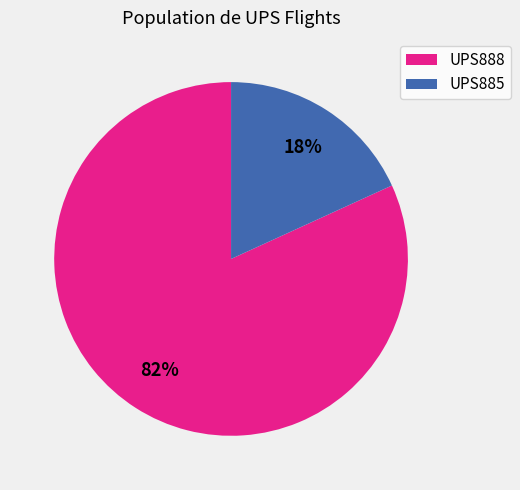

Which slice represents more than half of the pie?

UPS888